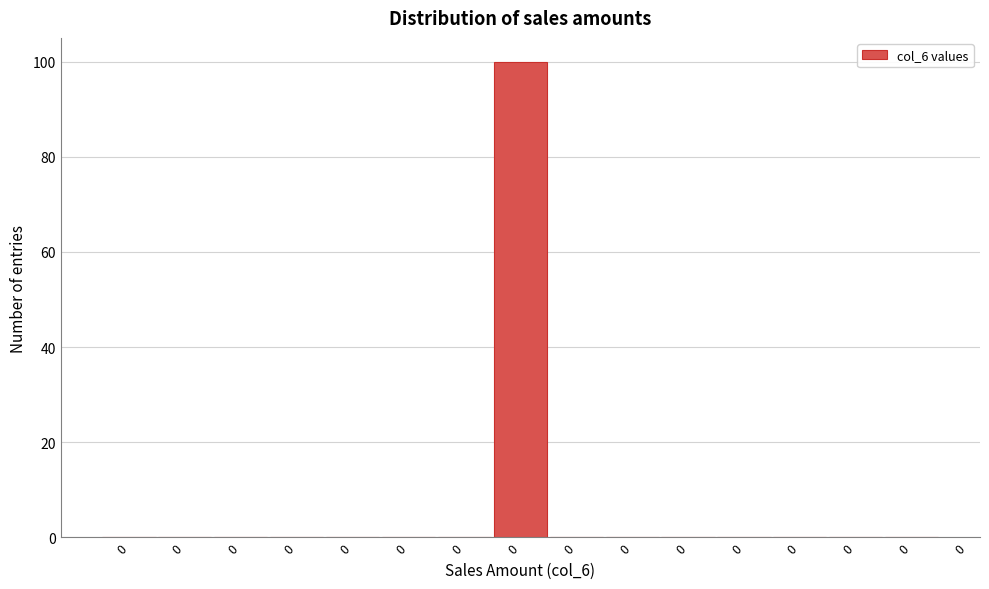

How many distinct data groups are displayed?

1